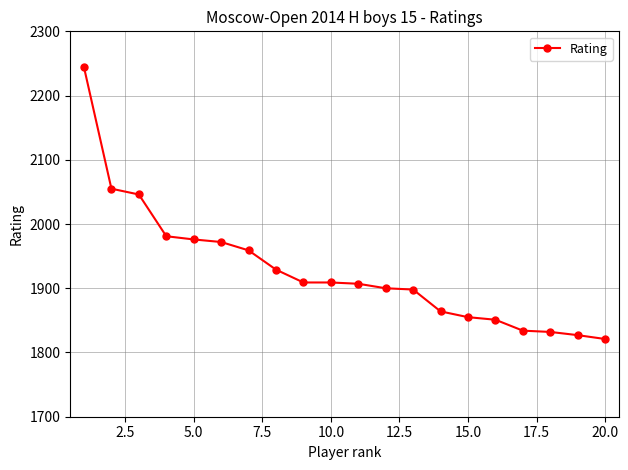

What is the minimum value shown in the chart?

1821